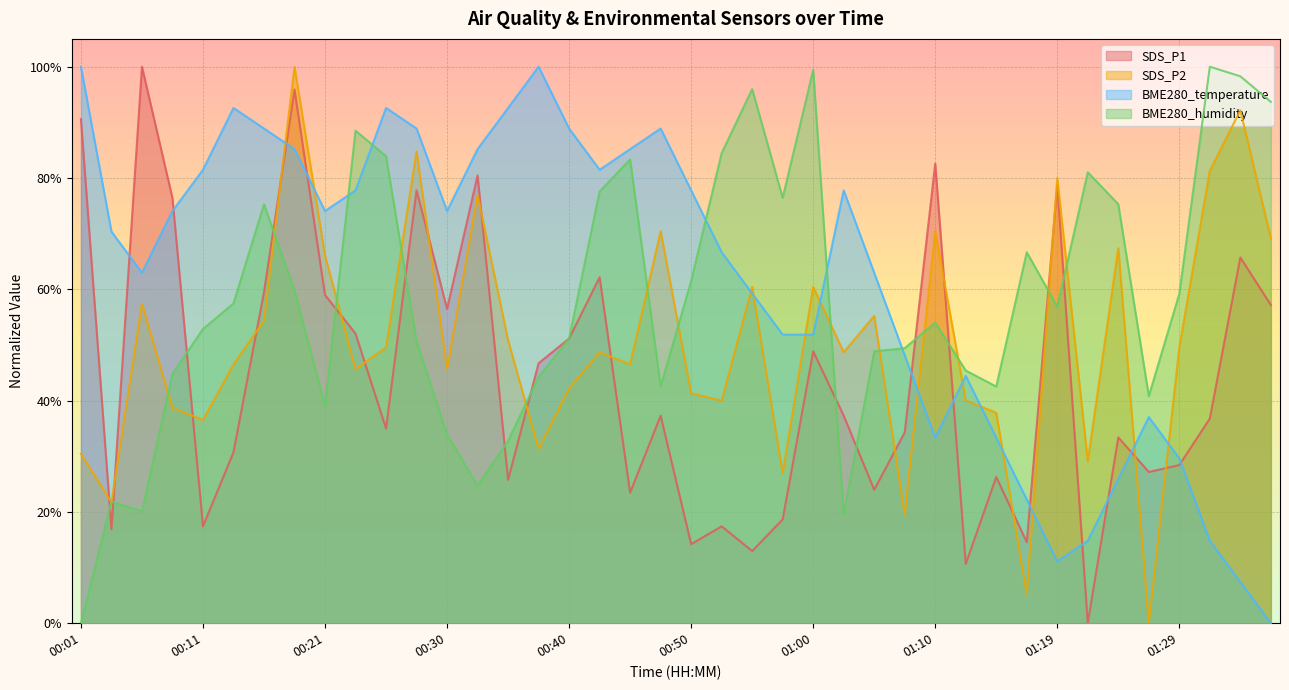

True or false: BME280_humidity and SDS_P1 intersect in this chart.

True